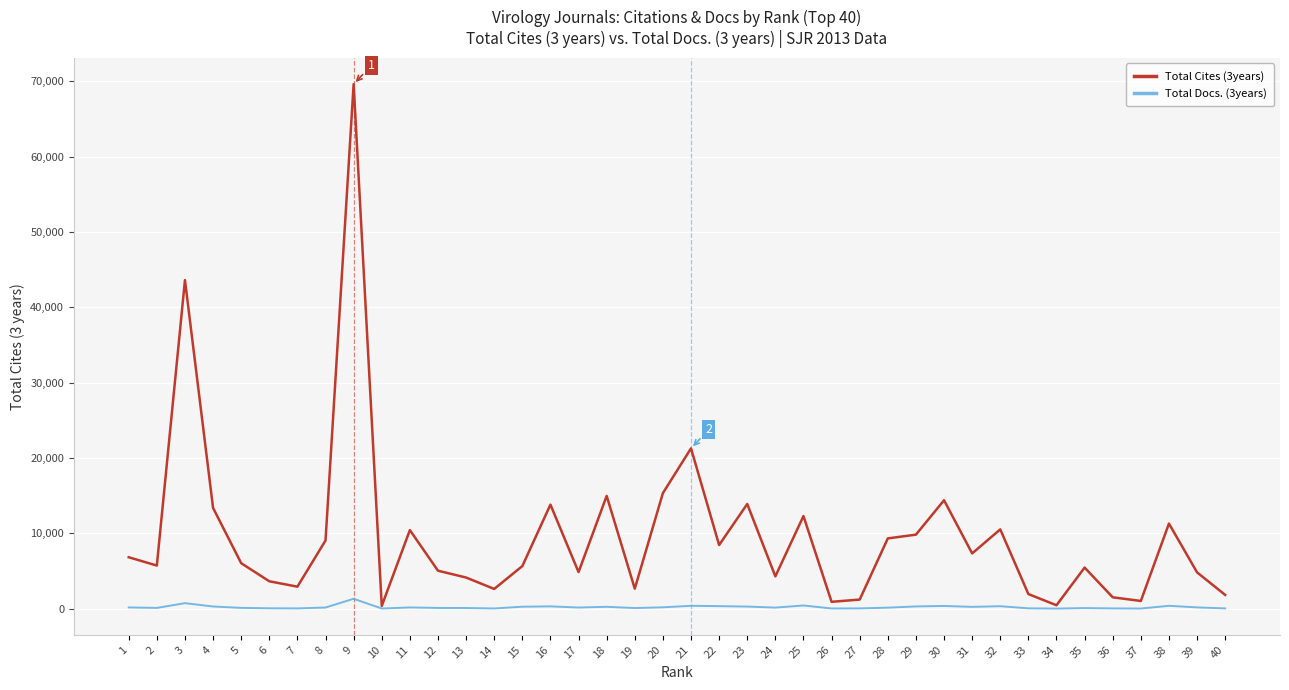

List the series in order of their overall mean, lowest first.

Total Docs. (3years), Total Cites (3years)